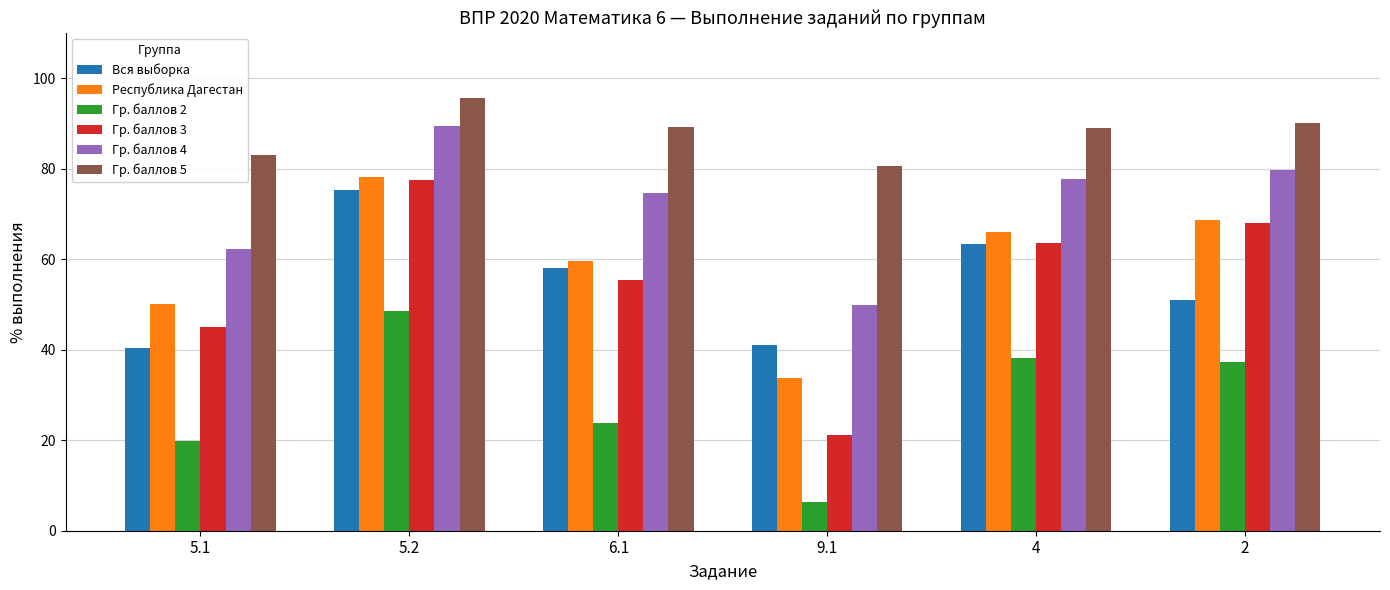

What is the difference between the second highest and second lowest values in the Гр. баллов 2 series?

18.3